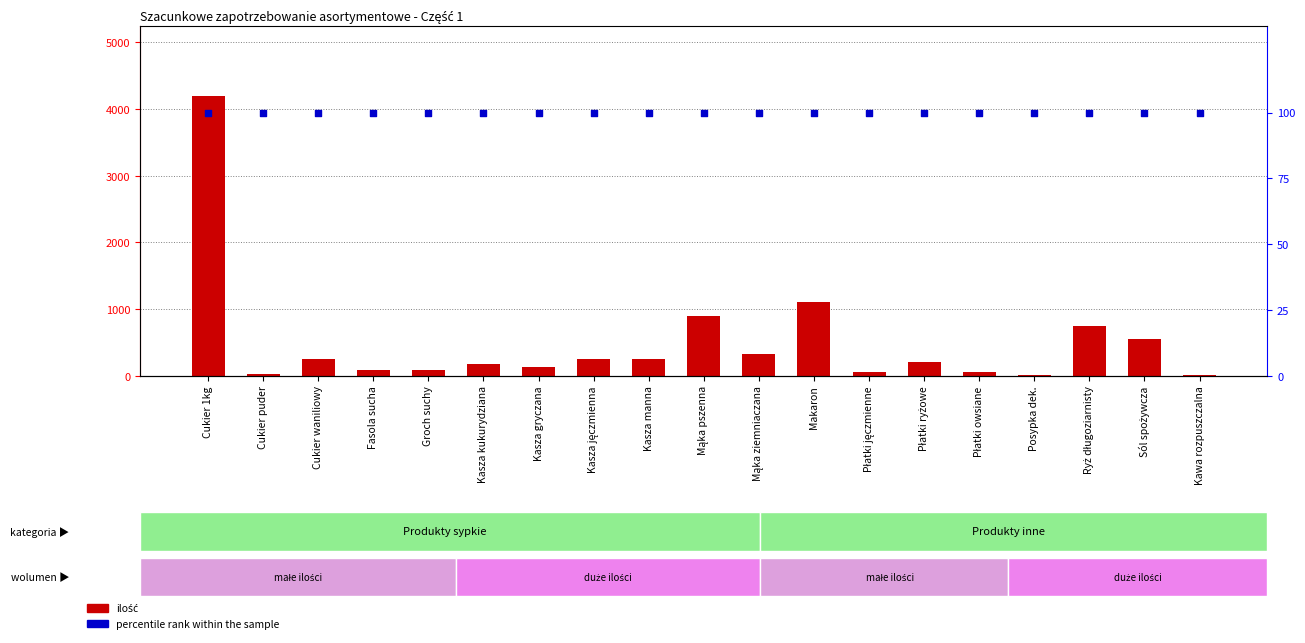

At which category is the sum across all series the highest?

Cukier 1kg